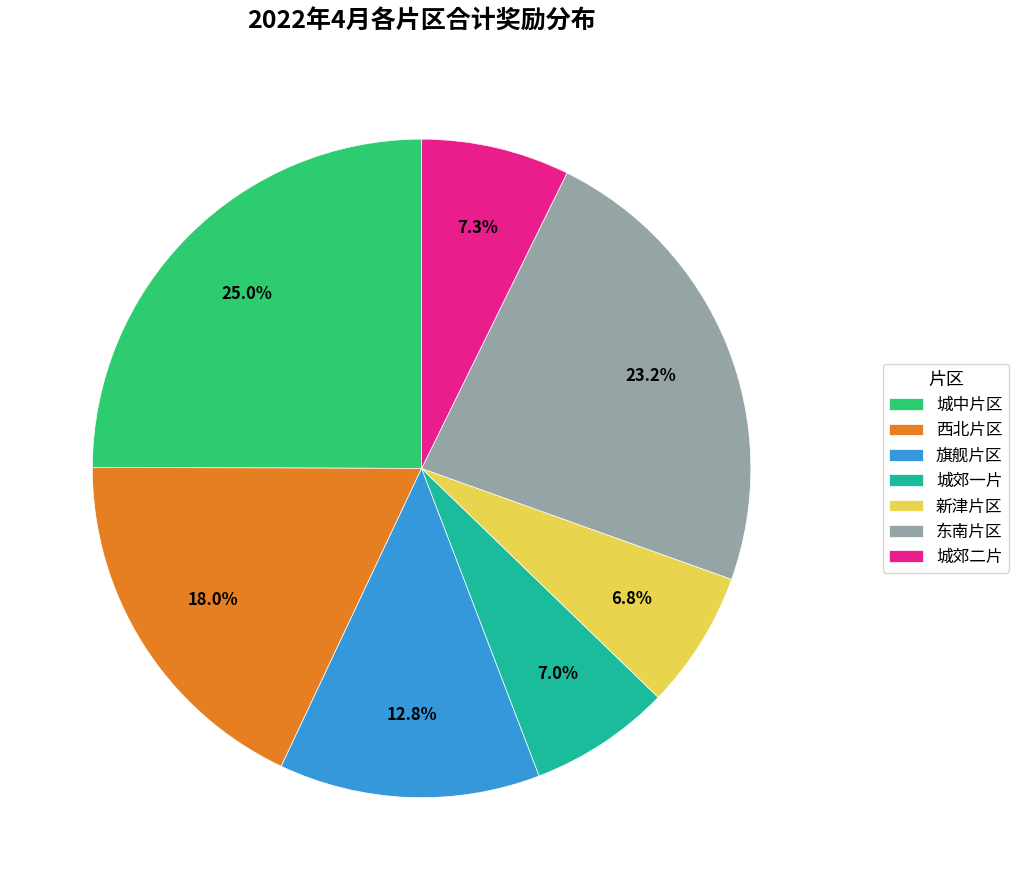

What portion of the pie excludes 东南片区?

76.8%